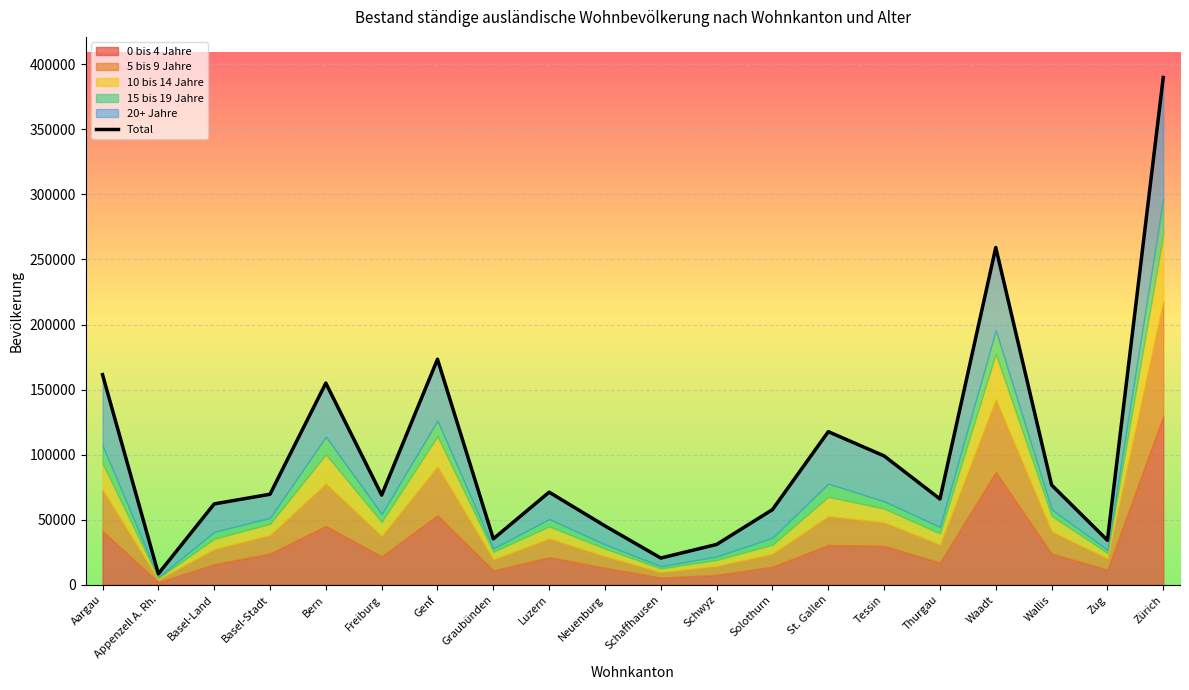

What position from the left is Schaffhausen?

11